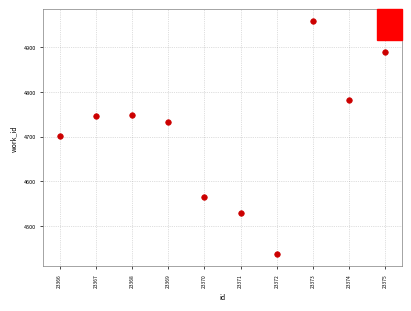

What is the range of X values (max minus min)?

9.0